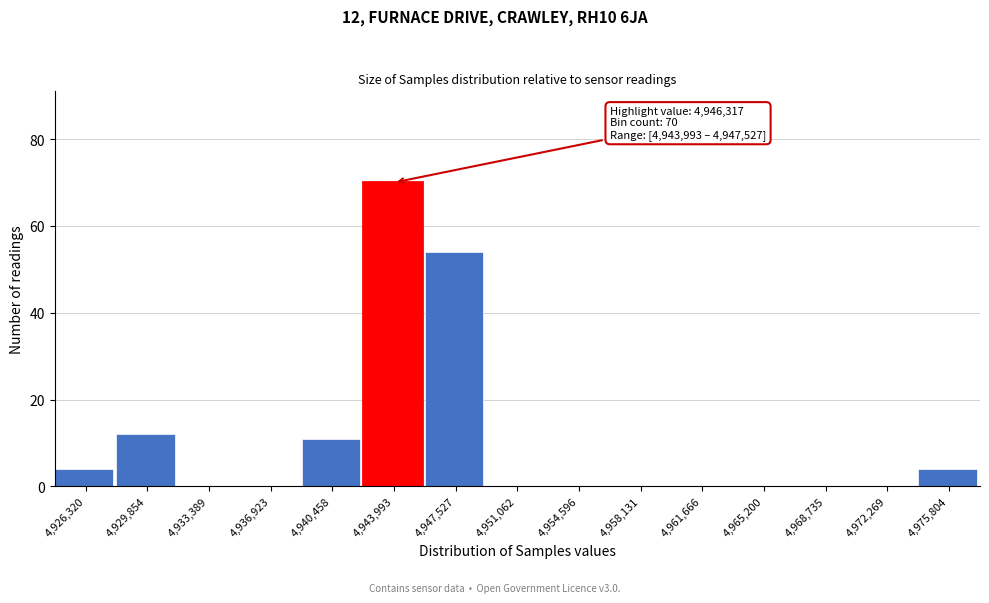

Reading left to right, list all the values displayed in this chart.

4,926,320=4	4,929,854=12	4,933,389=0	4,936,923=0	4,940,458=11	4,943,993=70	4,947,527=54	4,951,062=0	4,954,596=0	4,958,131=0	4,961,666=0	4,965,200=0	4,968,735=0	4,972,269=0	4,975,804=4